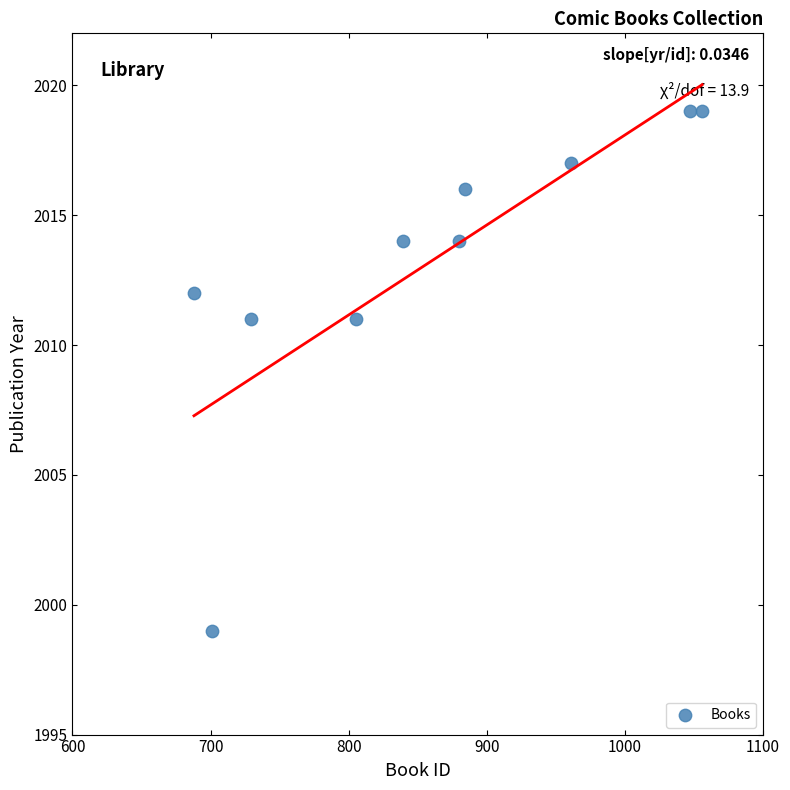

What is the average Y value?

2013